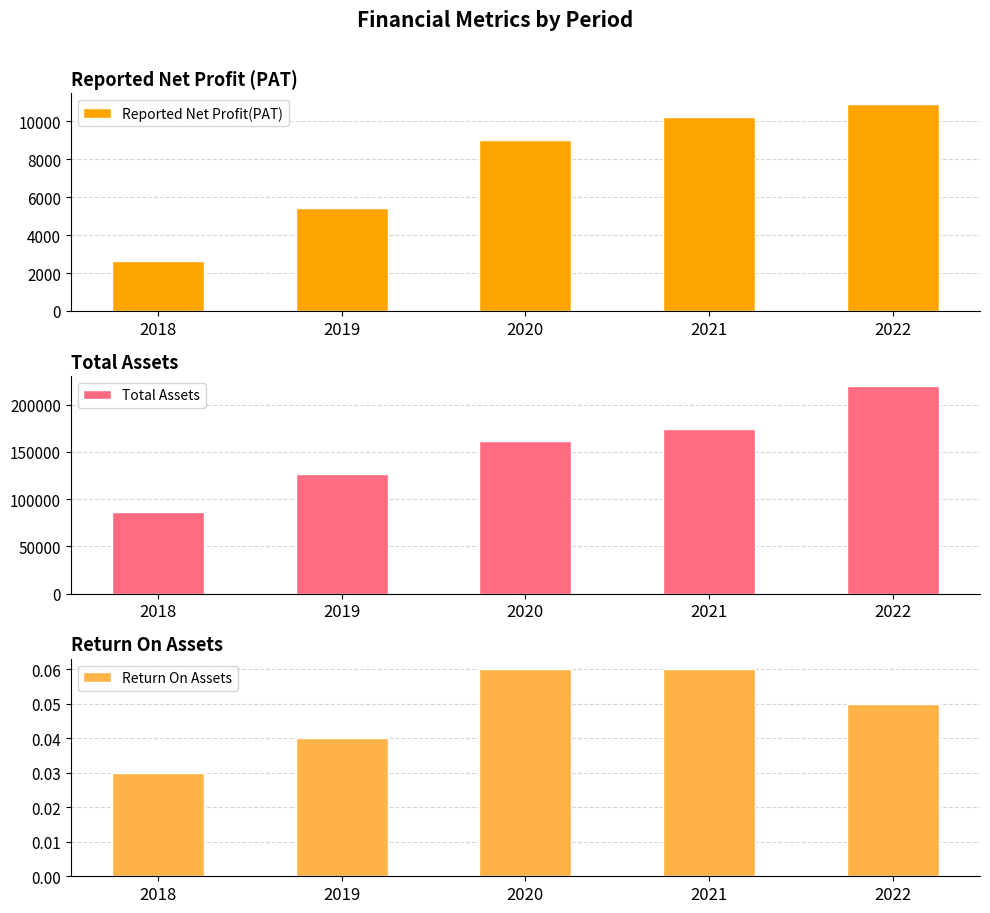

Which series has the largest range (max minus min)?

Total Assets